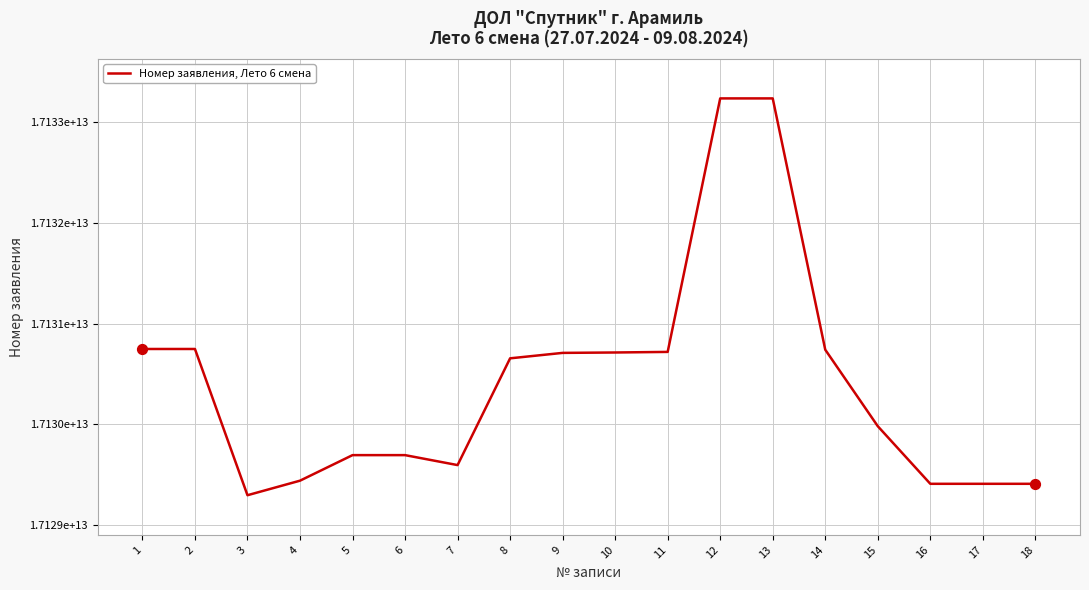

Is this an area chart (filled region under the line)?

No